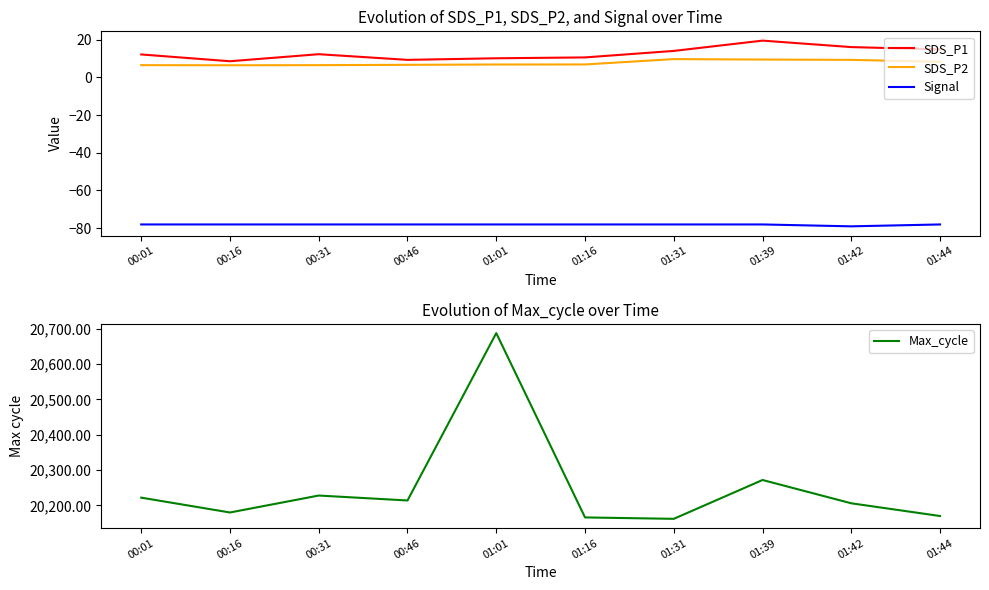

True or false: SDS_P1 and Max_cycle intersect in this chart.

False